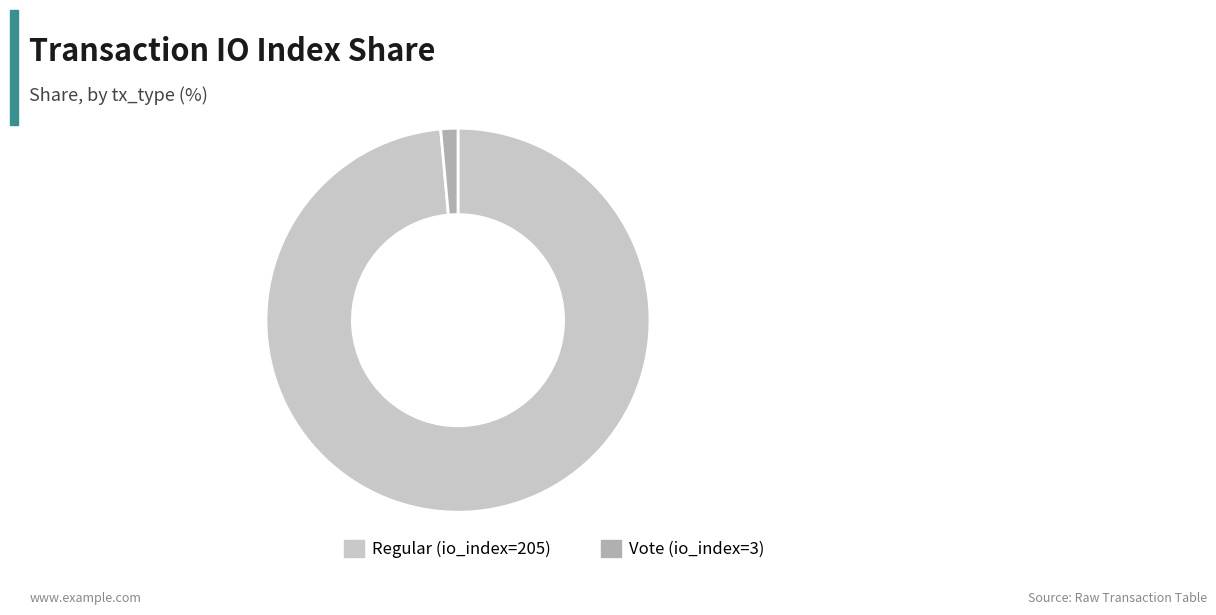

Do Vote (io_index=3) and Regular (io_index=205) together represent more than half of the pie?

Yes